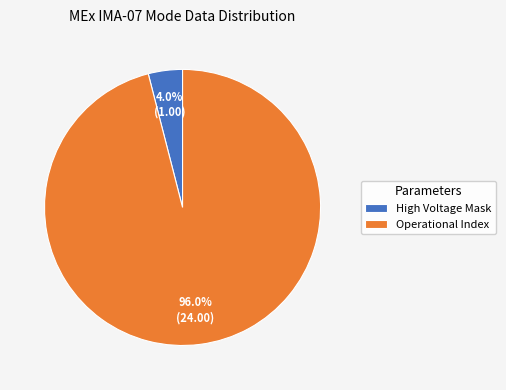

Which category accounts for the majority?

Operational Index